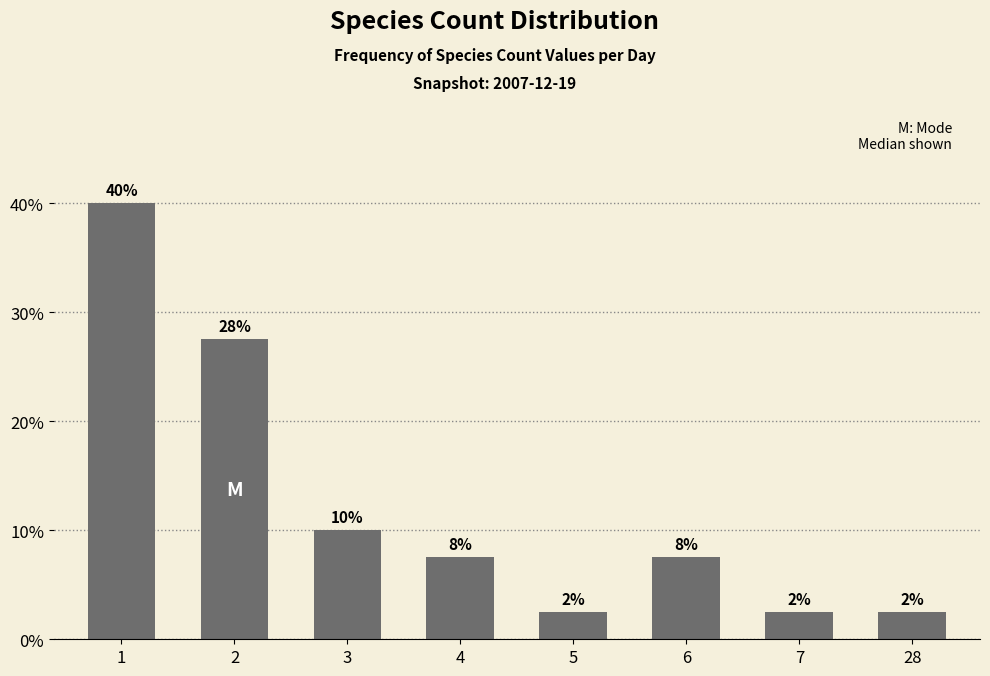

What is the difference between the maximum and minimum values?

37.5